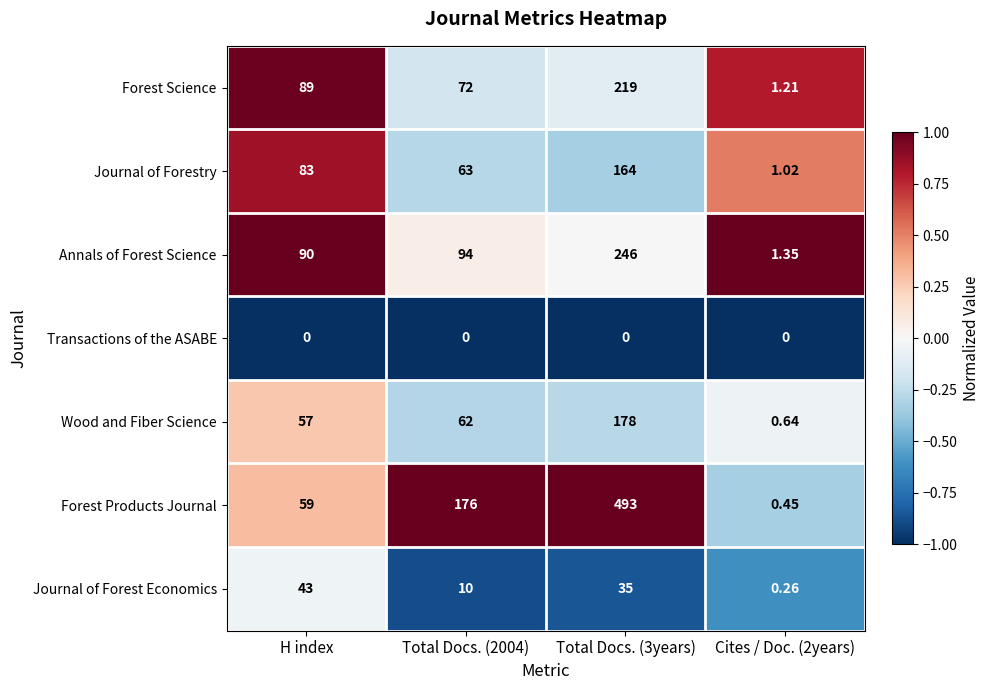

Between Total Docs. (2004) and Cites / Doc. (2years), which series saw the biggest shift?

Forest Products Journal